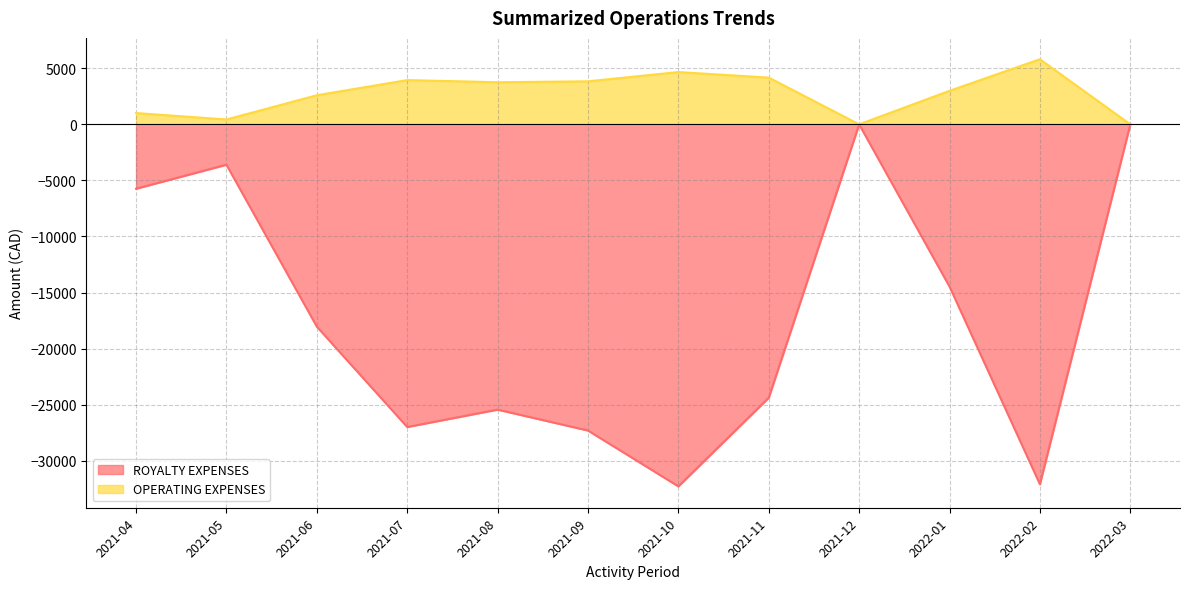

The value of OPERATING EXPENSES at 2021-08 is 5768.3. True or false?

False